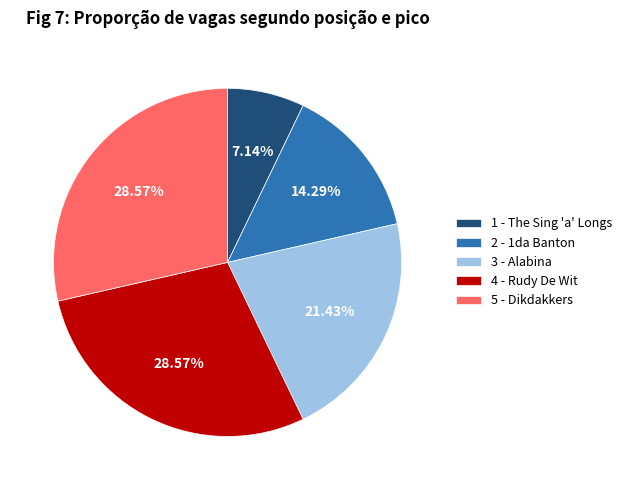

True or false: 4 - Rudy De Wit accounts for 29% of the total.

True